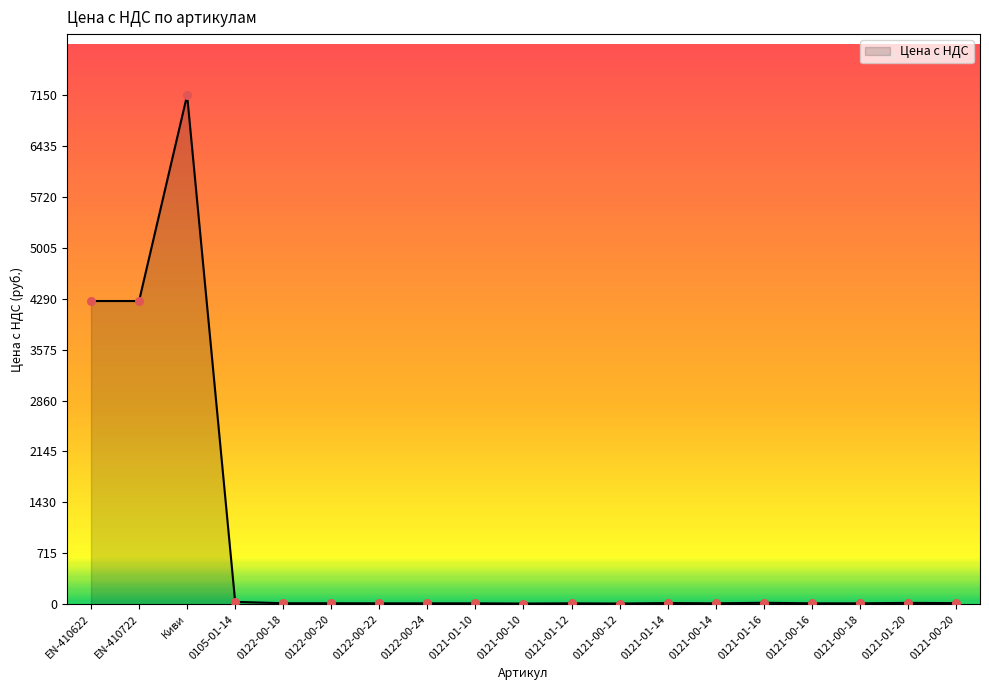

Is it true that the value at EN-410722 is 6568.4?

False